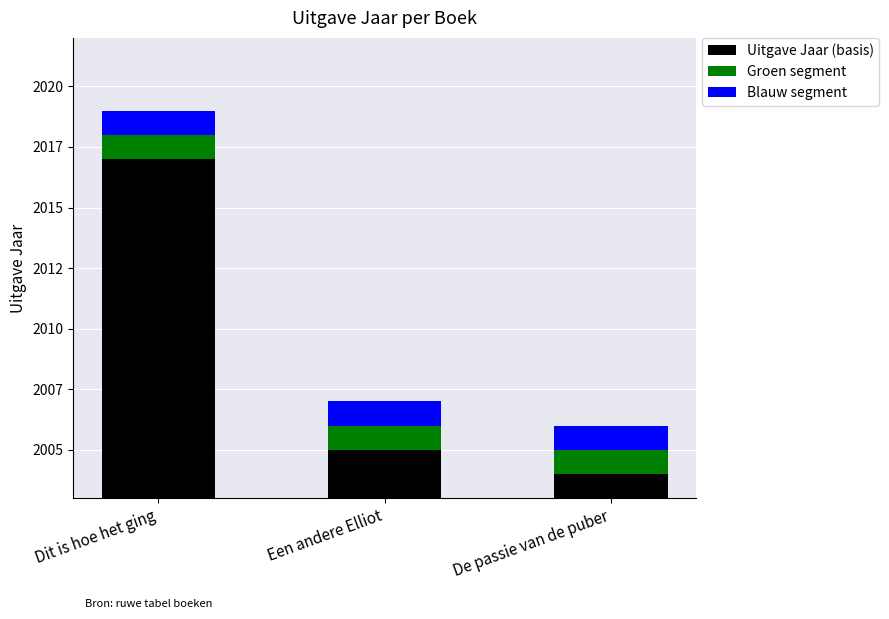

Is it true that Uitgave Jaar (basis) equals 2004 at De passie van de puber?

True